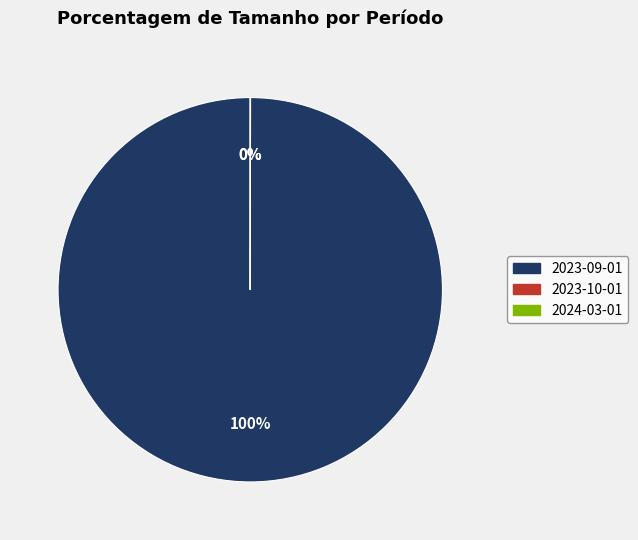

Which slice is the largest?

2023-09-01